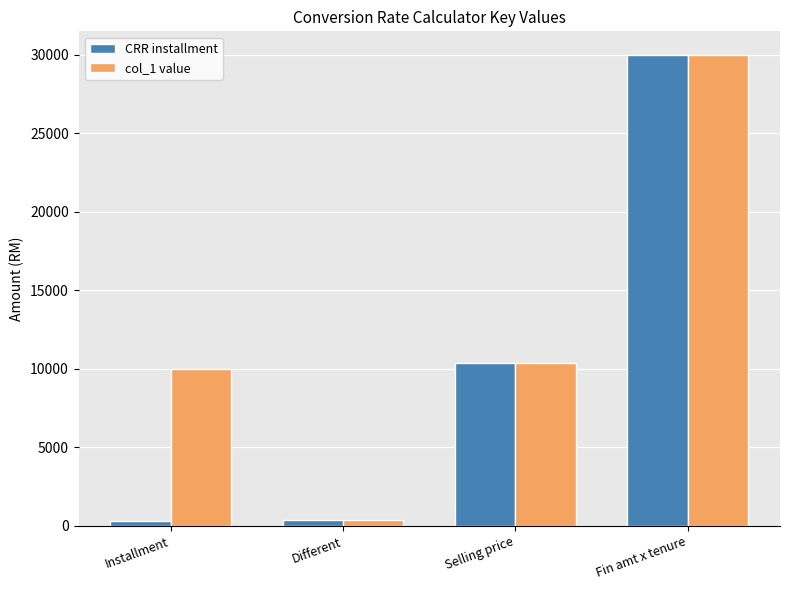

Does the chart contain any negative values?

No